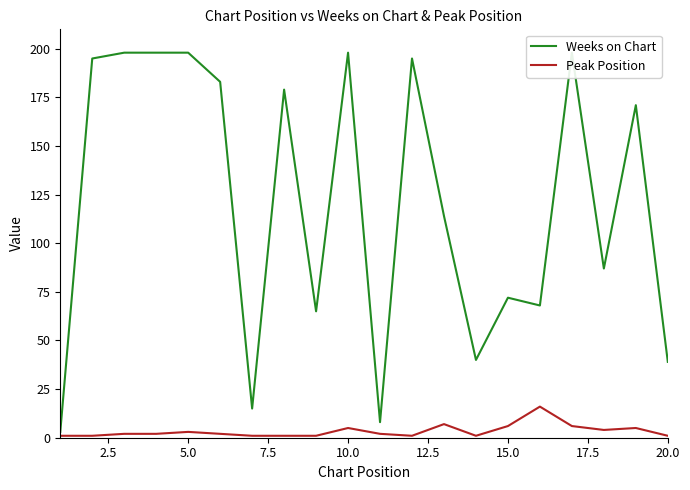

Does the chart display data point markers on the line(s)?

No